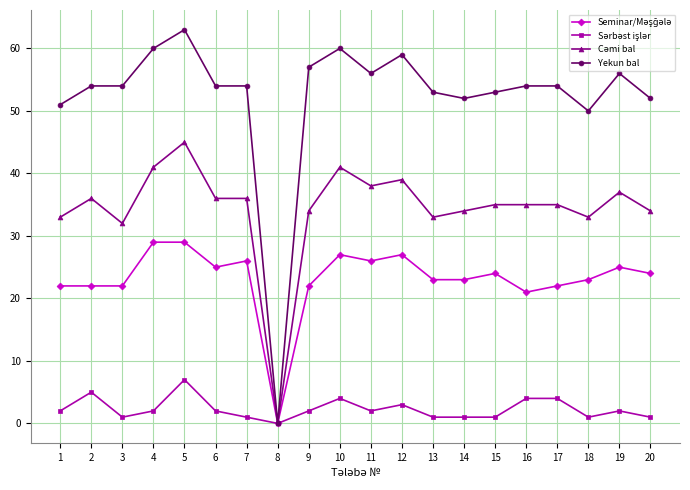

What is the maximum value shown in the chart?

63